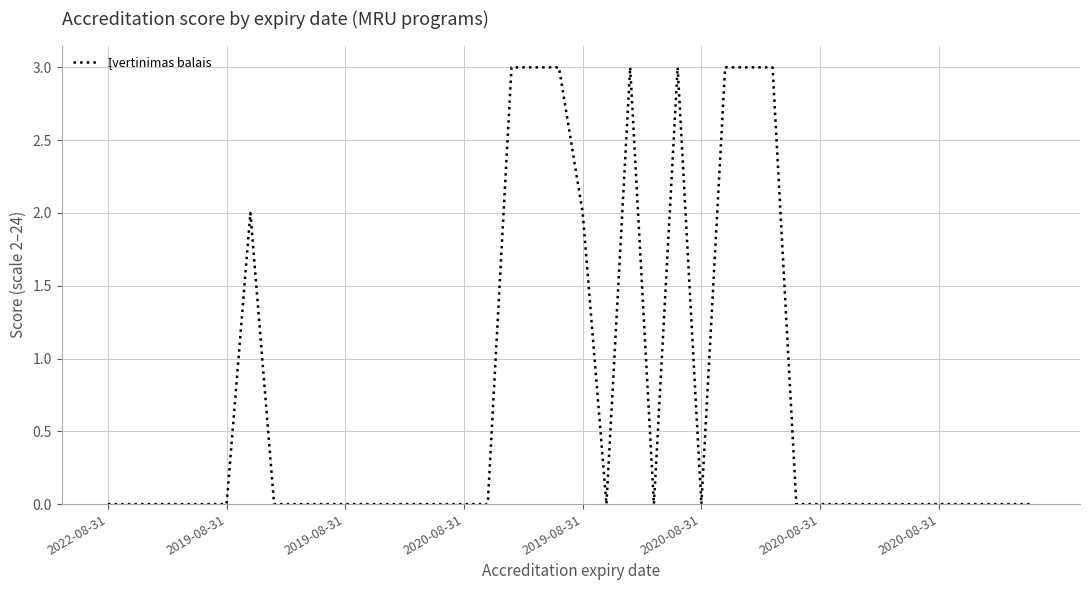

What is the difference between the maximum and minimum values?

3